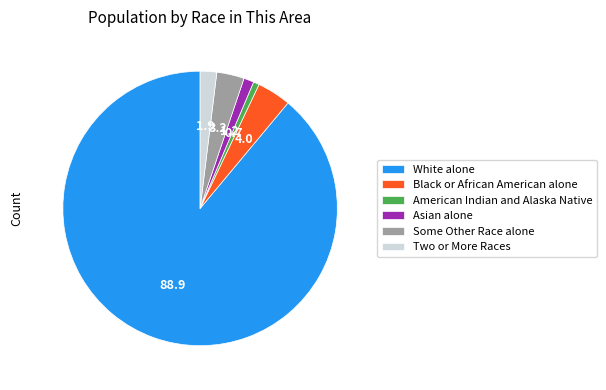

The Some Other Race alone slice represents 3% of the pie. True or false?

True